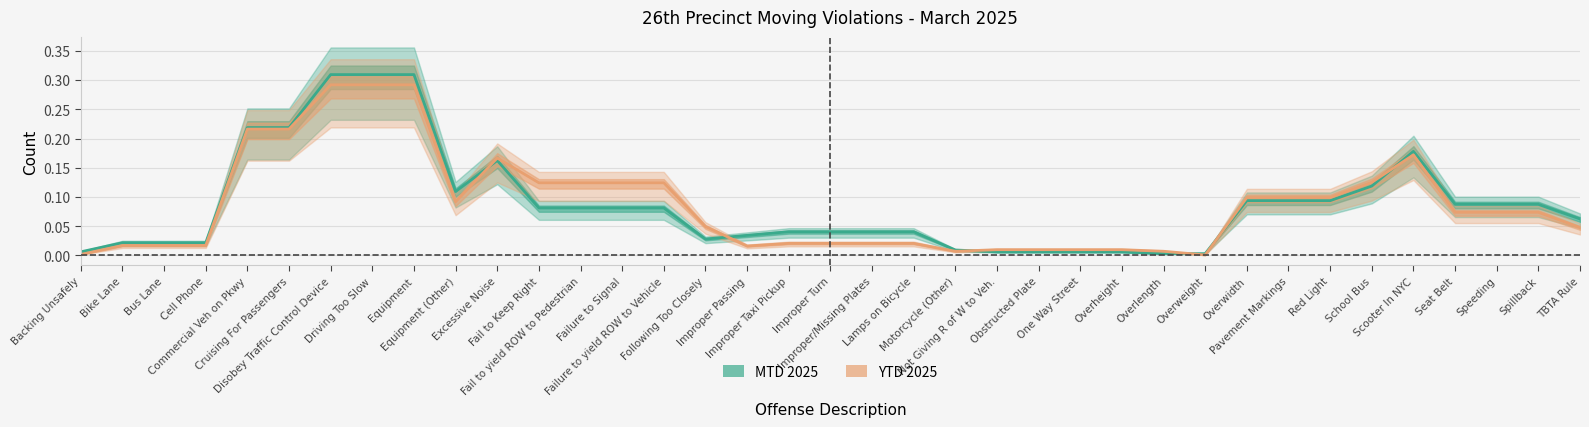

How many intersections are there between YTD 2025 and MTD 2025?

6